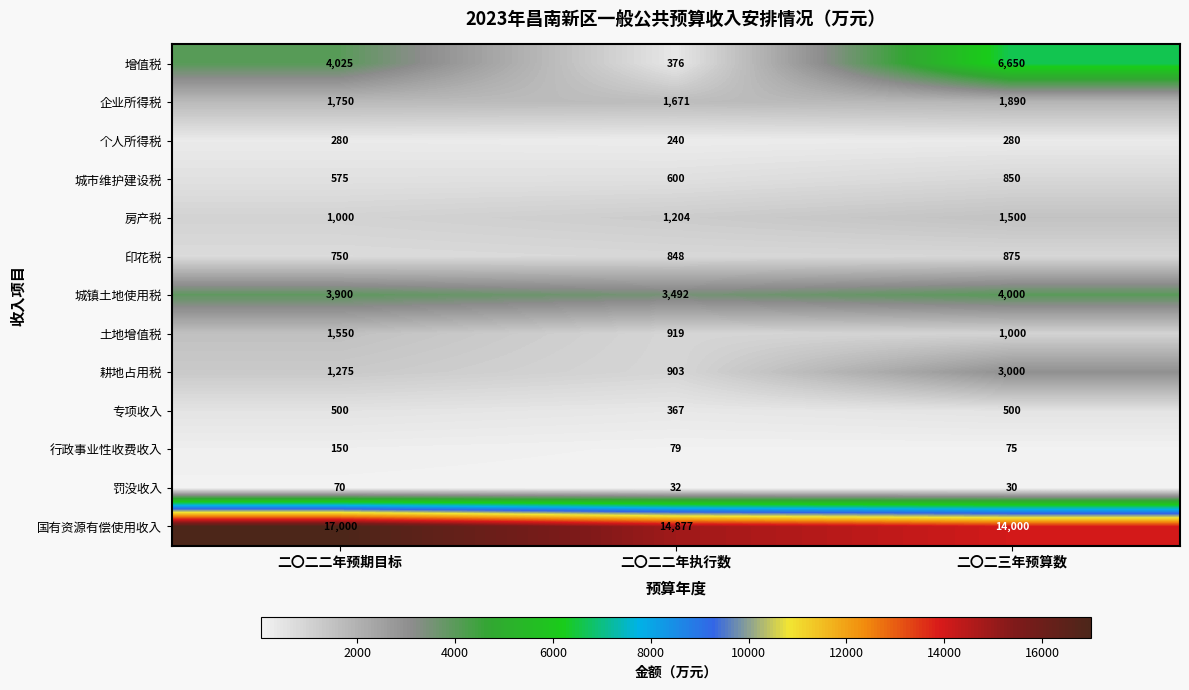

What is the spread (max minus min) of values at 二〇二三年预算数?

13970